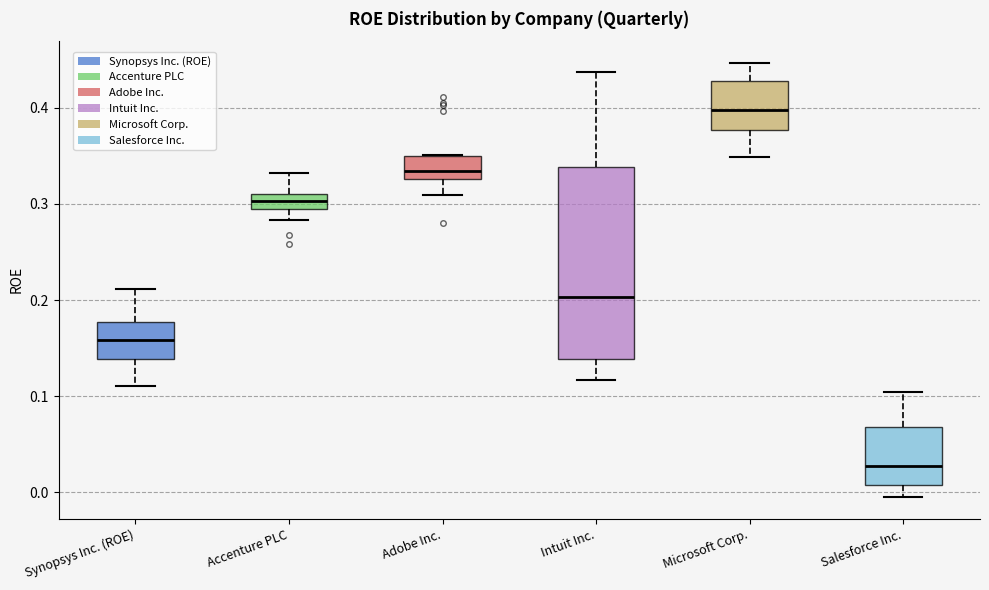

Reading left to right, read every box against the y-axis: the position of its median line, the range the box covers, and the ends of its whiskers. The values are not printed on the chart, so give them approximately, as read against the axis.

Synopsys Inc. (ROE): median 0.16, box 0.14 to 0.18, whiskers 0.11 to 0.21
Accenture PLC: median 0.30, box 0.29 to 0.31, whiskers 0.28 to 0.33
Adobe Inc.: median 0.33 (just above the box's lower edge), box 0.33 to 0.35, whiskers 0.31 to 0.35
Intuit Inc.: median 0.20, box 0.14 to 0.34, whiskers 0.12 to 0.44
Microsoft Corp.: median 0.40, box 0.38 to 0.43, whiskers 0.35 to 0.45
Salesforce Inc.: median 0.03, box 0.01 to 0.07, whiskers 0.00 to 0.10